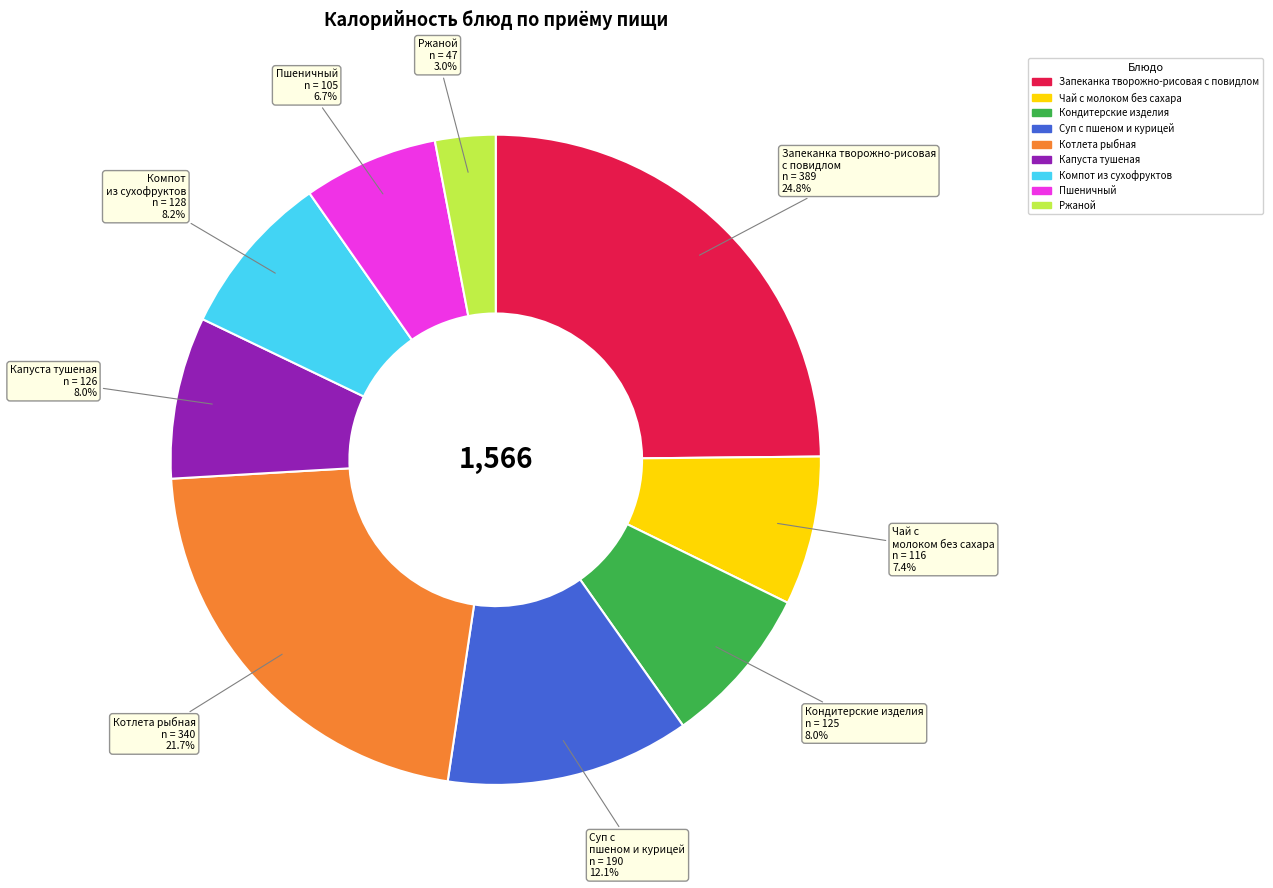

What percentage is NOT represented by Компот из сухофруктов?

91.8%